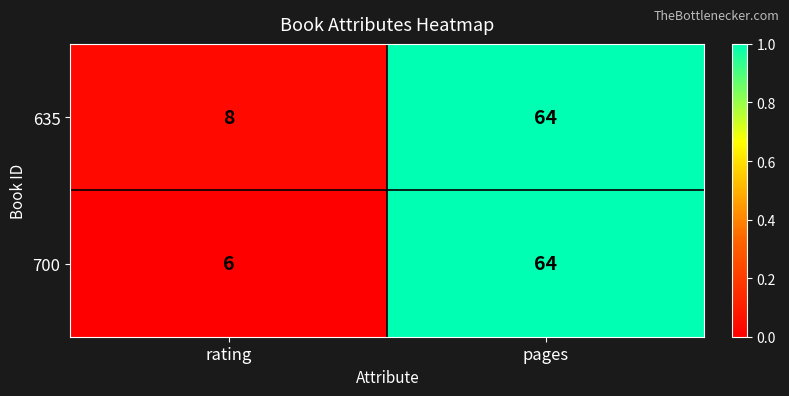

The value of 635 at pages is 64. True or false?

True